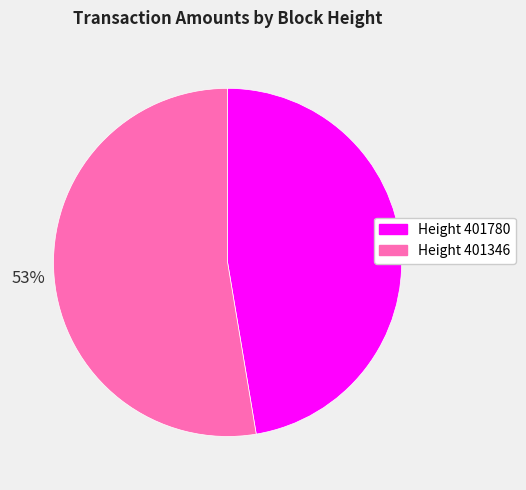

Is it true that Height 401346 is 53% of the pie?

True